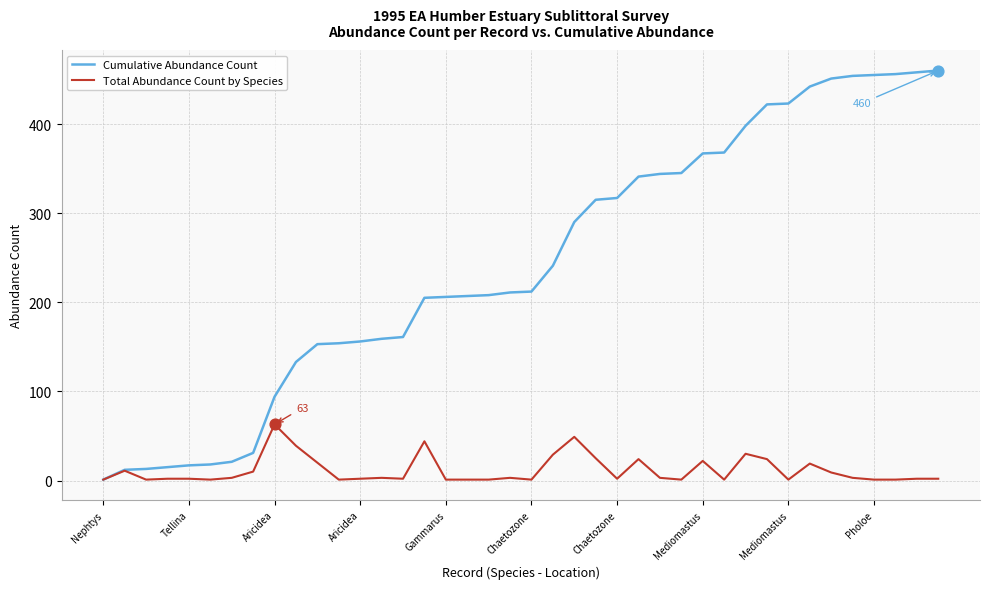

Which series has the widest spread of values?

Cumulative Abundance Count